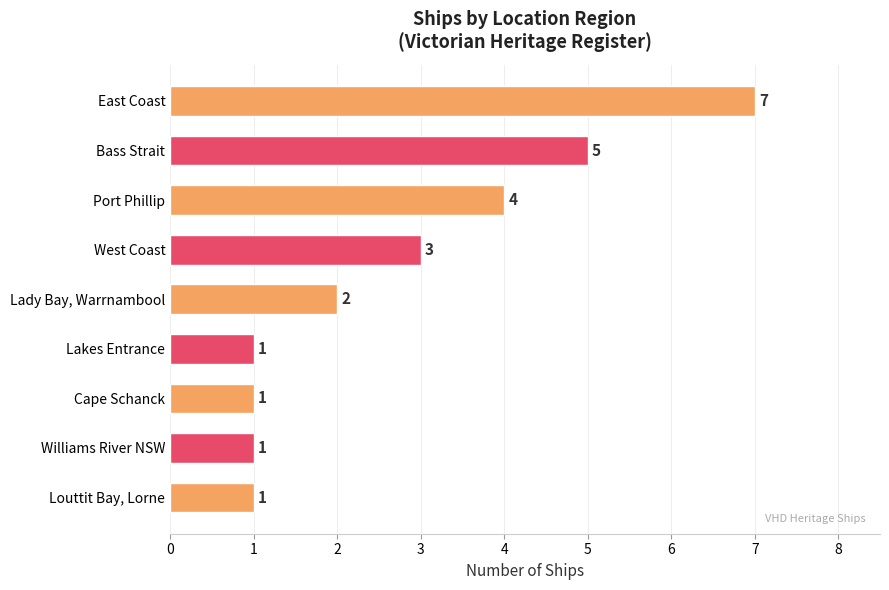

True or false: the data shows 7 at Port Phillip.

False